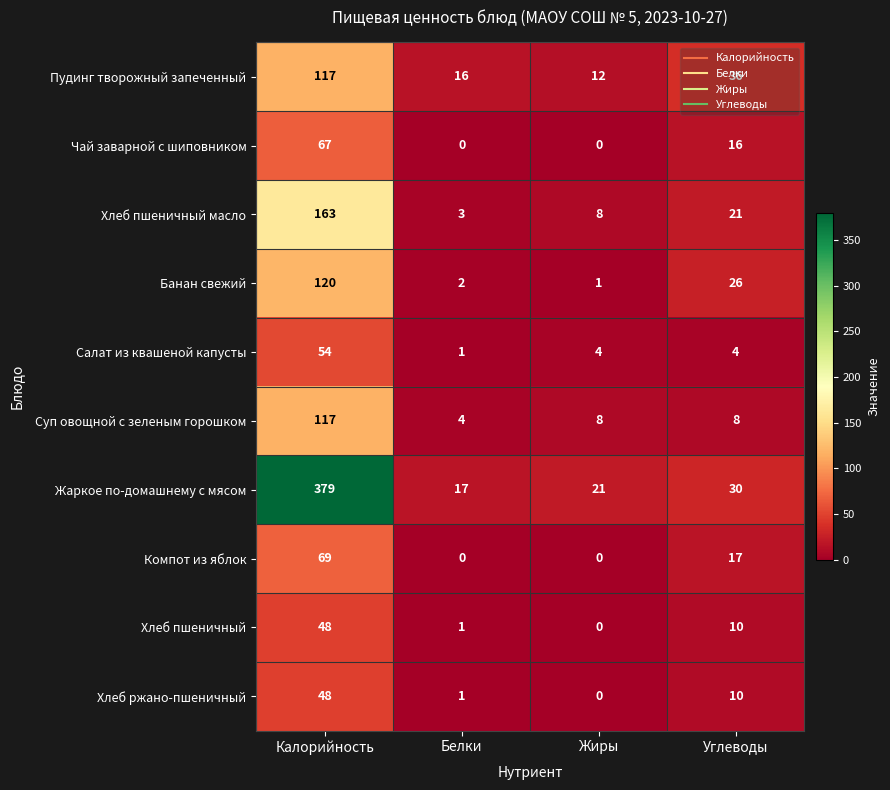

Which series has the widest spread of values?

Жаркое по-домашнему с мясом